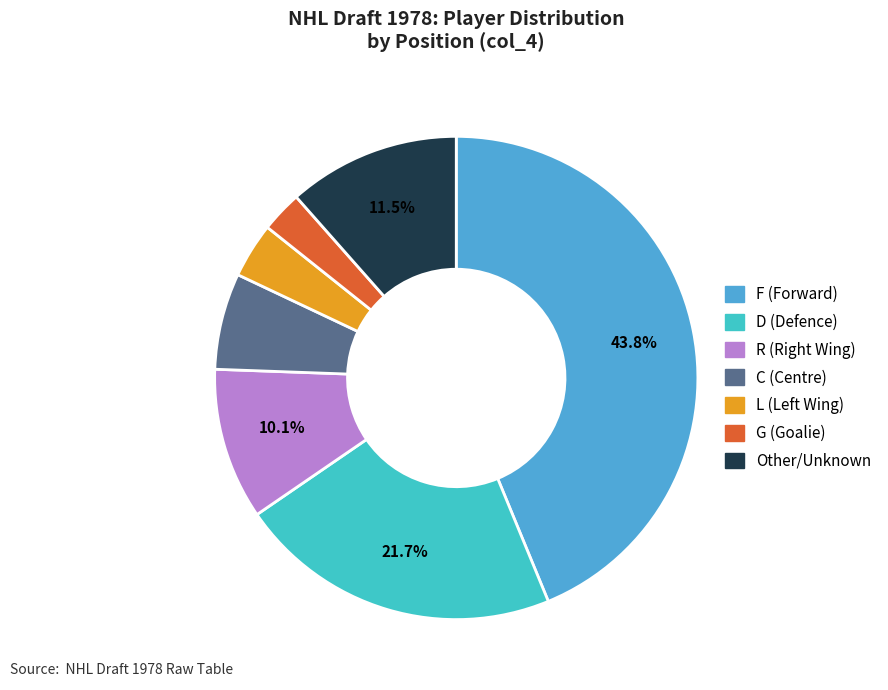

To the nearest percent, what percentage of the pie is L?

4%